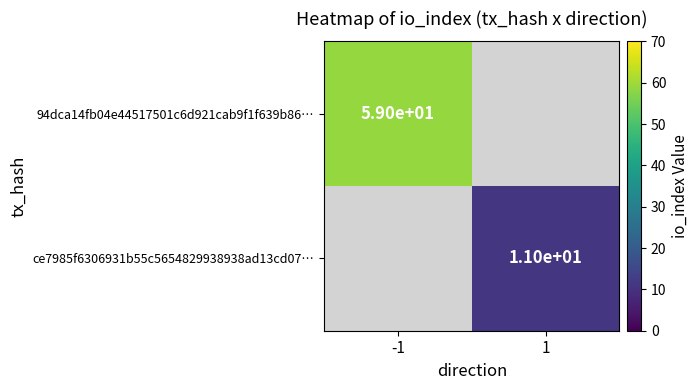

True or false: ce7985f6306931b55c5654829938938ad13cd07… has a value of 17 at 1.

False